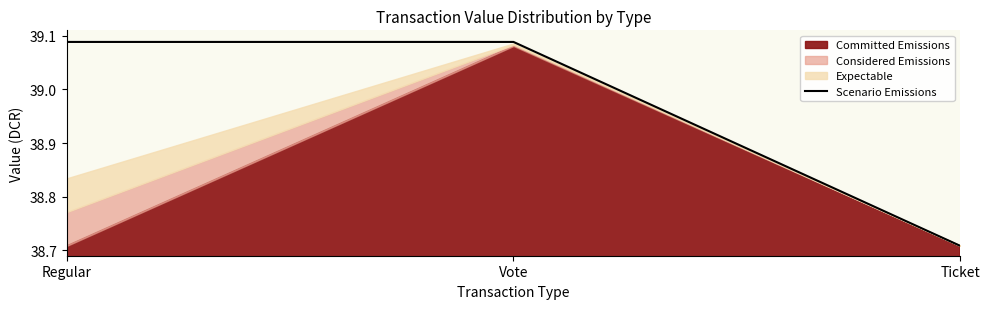

Where is Scenario Emissions nearest to the value 38?

Ticket